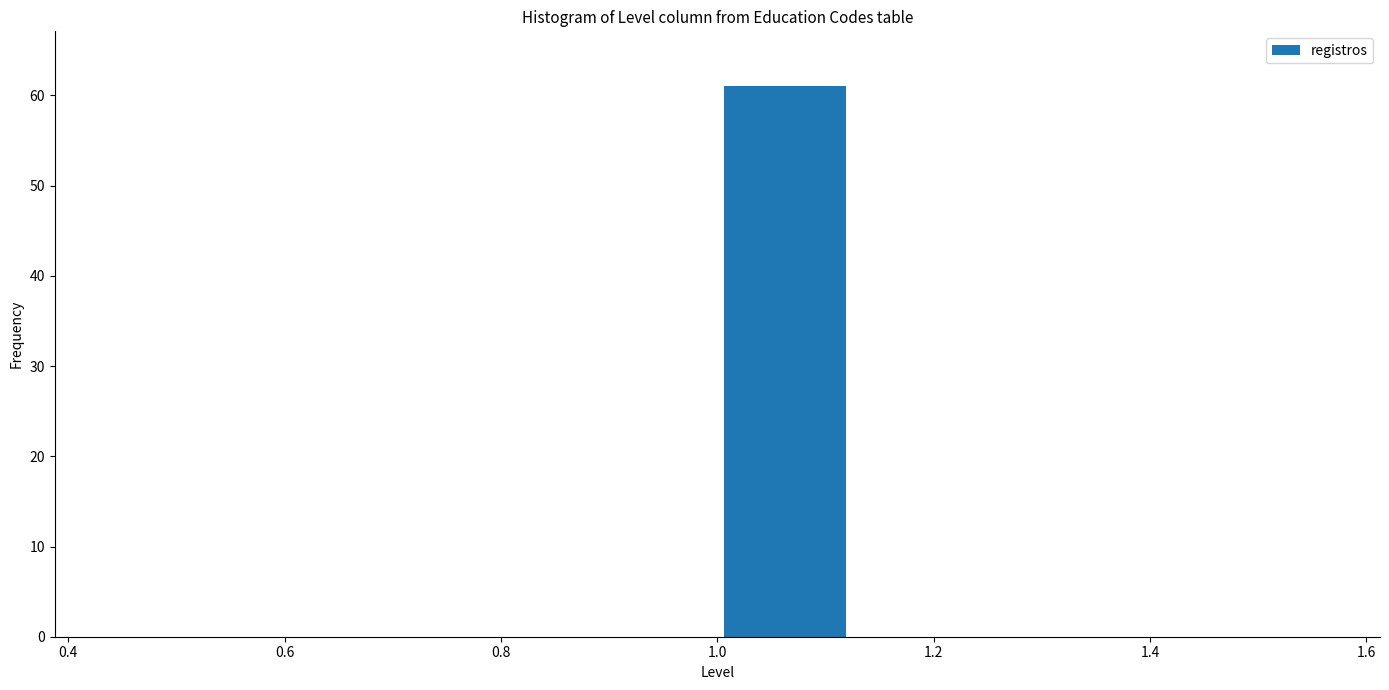

Over which range of the x-axis is the bar tallest?

1.000 to 1.125